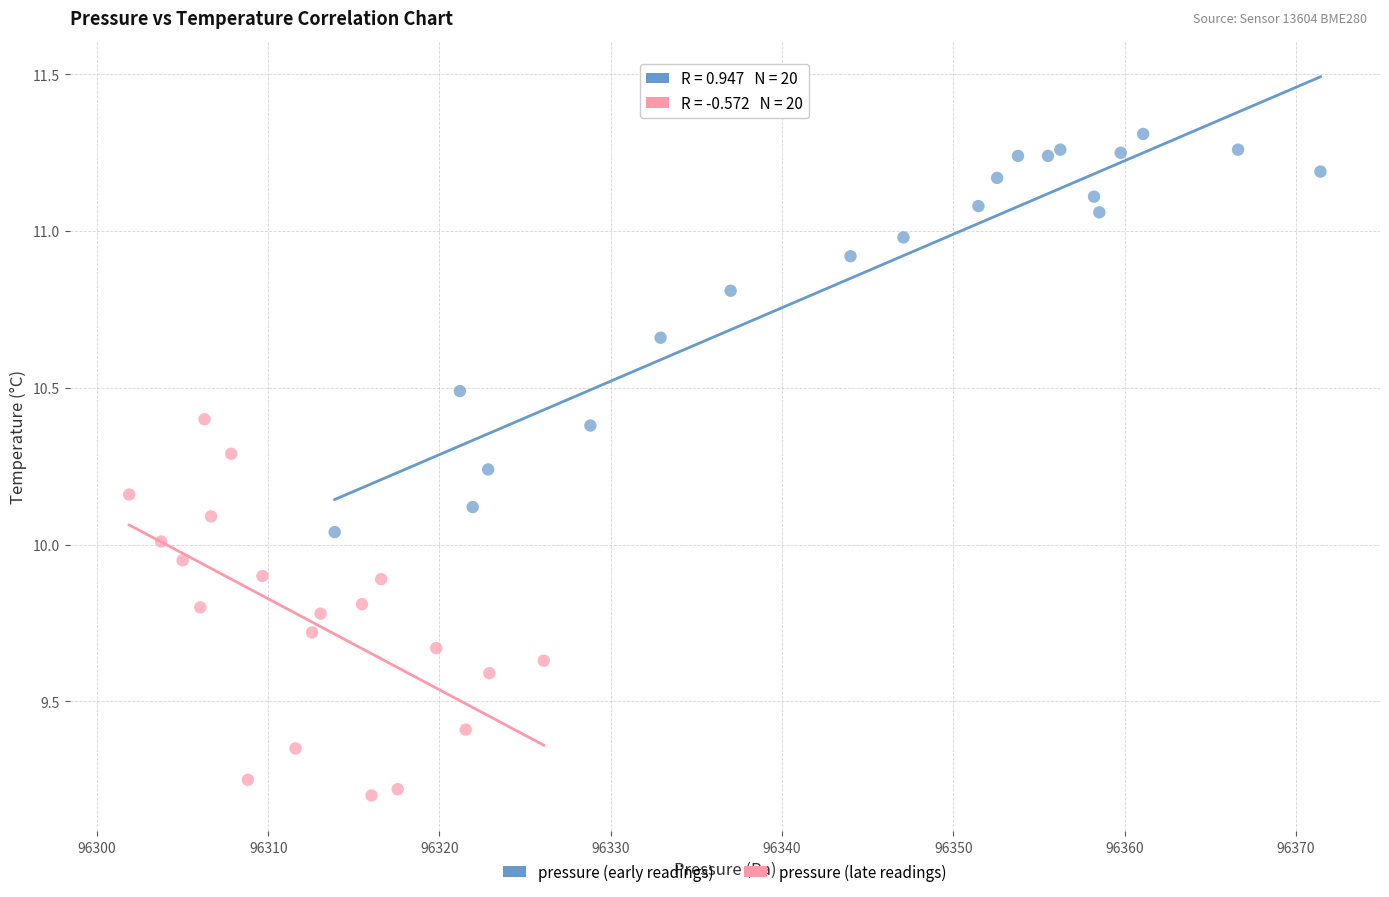

Which series reaches the minimum Y coordinate?

pressure (late readings)